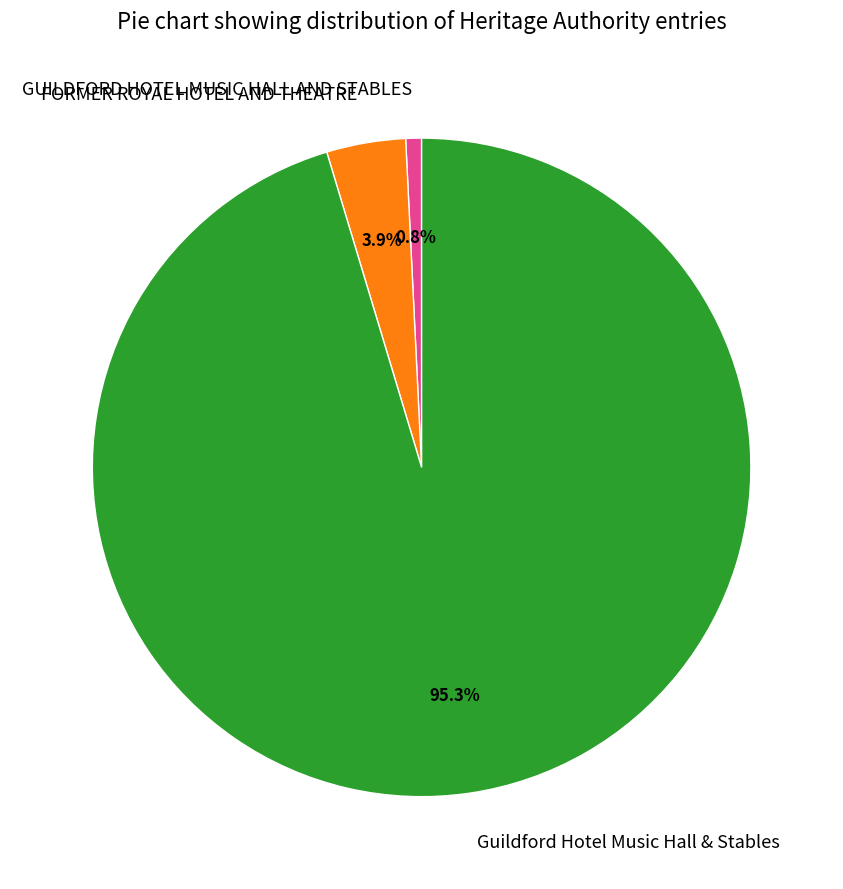

Count the number of slices in the pie.

3